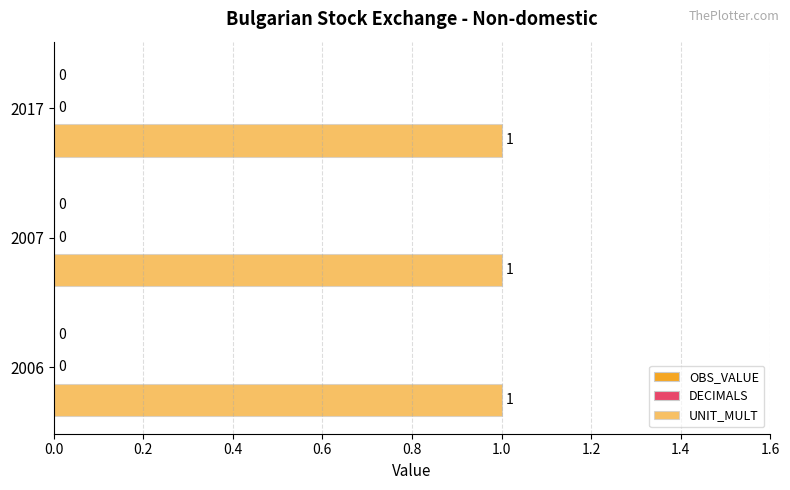

How many groups of bars are there?

3